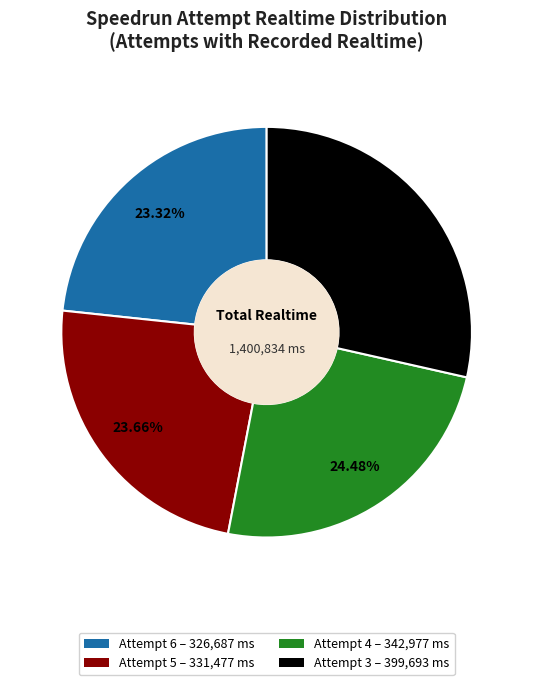

To the nearest percent, what is the combined percentage of Attempt 6 and Attempt 4?

48%